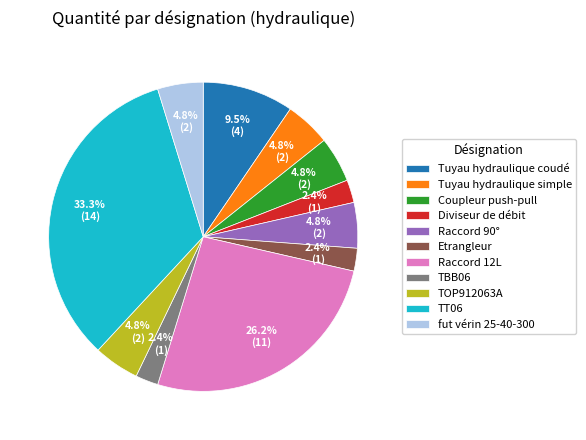

Count the number of slices in the pie.

11